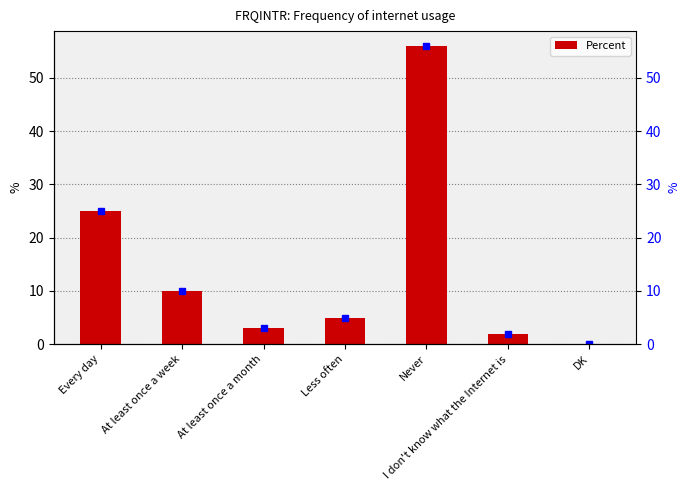

What is the label of the 2nd bar from the right?

I don't know what the Internet is